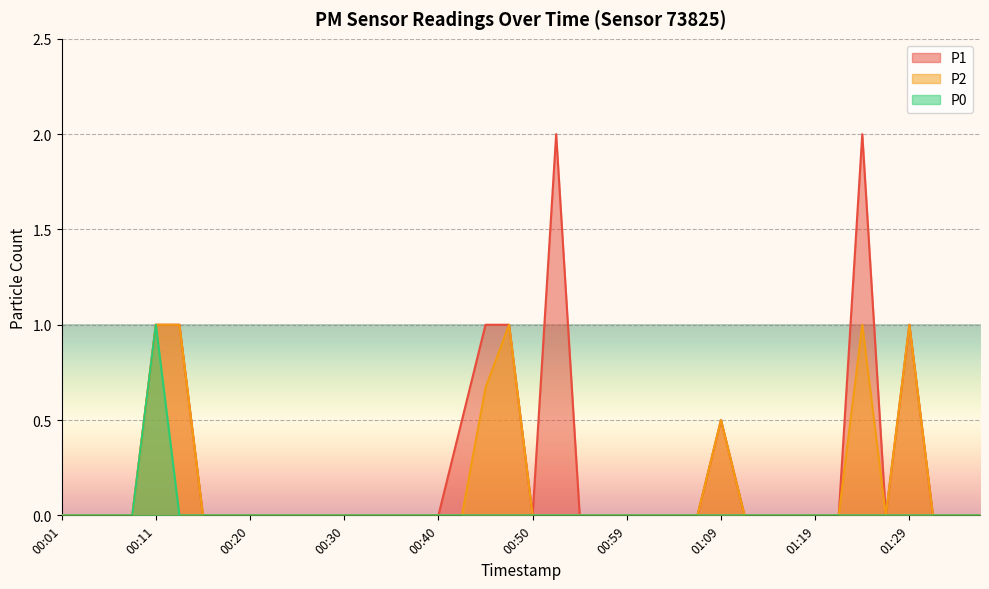

List the labels in order of P2 value, smallest first.

00:01, 00:03, 00:06, 00:08, 00:16, 00:18, 00:20, 00:23, 00:25, 00:28, 00:30, 00:33, 00:35, 00:38, 00:40, 00:42, 00:50, 00:52, 00:55, 00:57, 00:59, 01:02, 01:04, 01:07, 01:12, 01:14, 01:16, 01:19, 01:21, 01:26, 01:31, 01:33, 01:36, 01:09, 00:45, 00:11, 00:13, 00:47, 01:24, 01:29